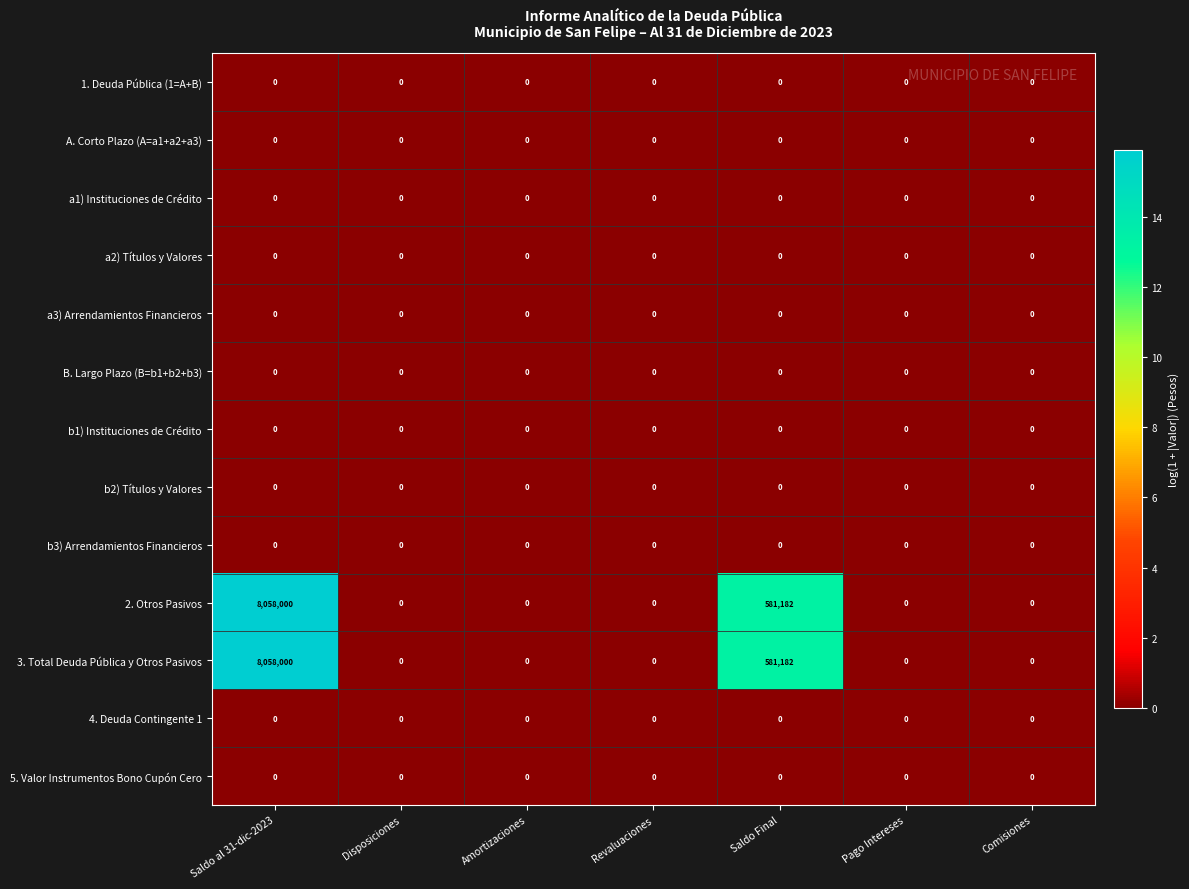

At how many categories does at least one series exceed 4?

2